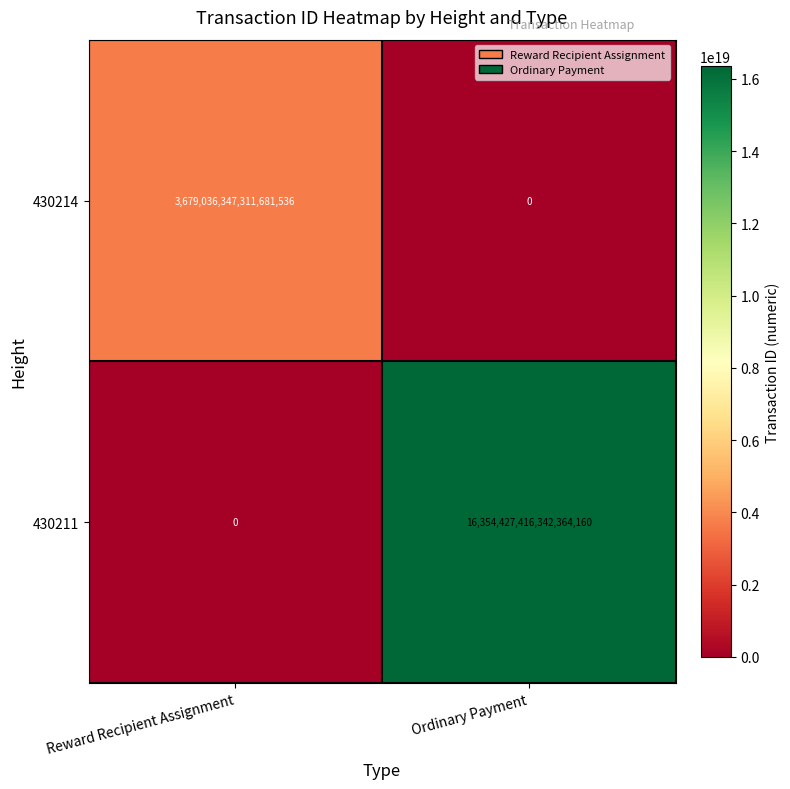

At which label is 430211 closest to 8177213708171182080?

Reward Recipient Assignment